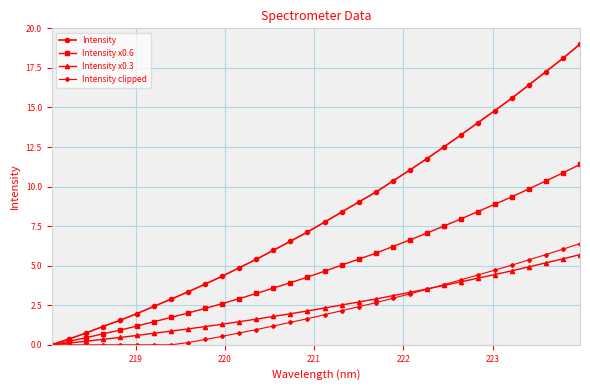

Which series has the largest total across all categories?

Intensity